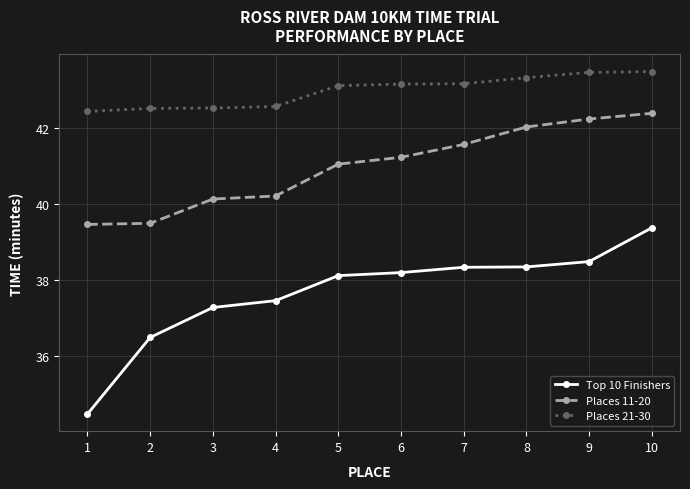

True or false: Places 11-20 and Places 21-30 intersect in this chart.

False